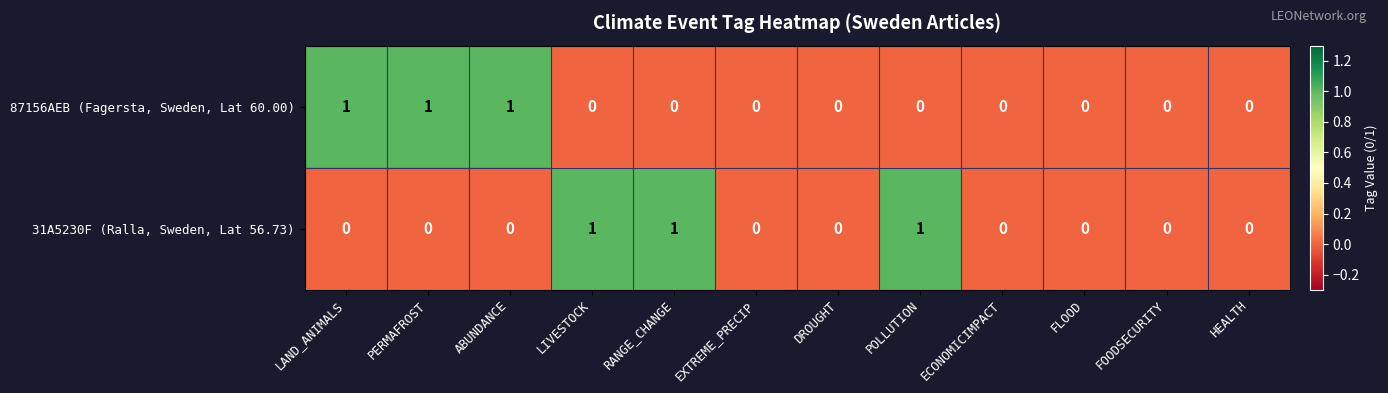

What is the spread (max minus min) of values at ABUNDANCE?

1